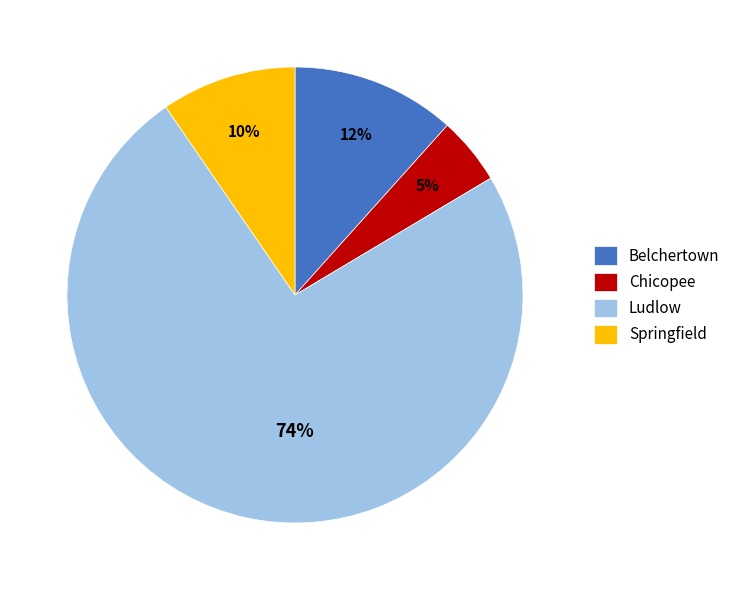

Count the number of slices in the pie.

4